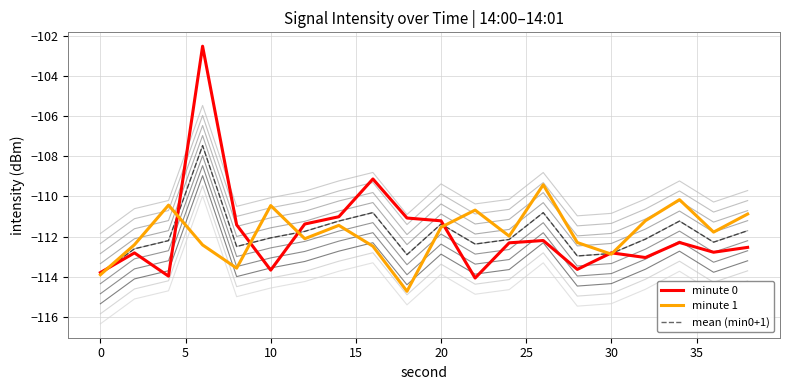

True or false: minute 0 has a value of -113.7 at 10.

True